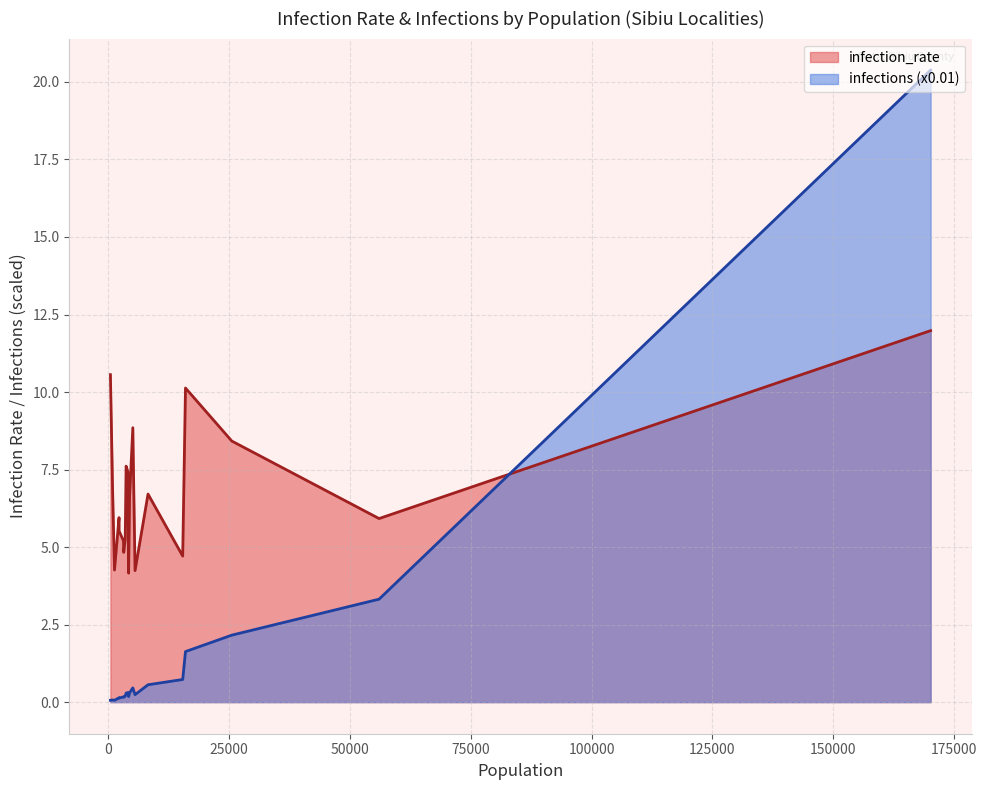

After their last crossing, which series has the higher values: infection_rate or infections (x0.01)?

infections (x0.01)